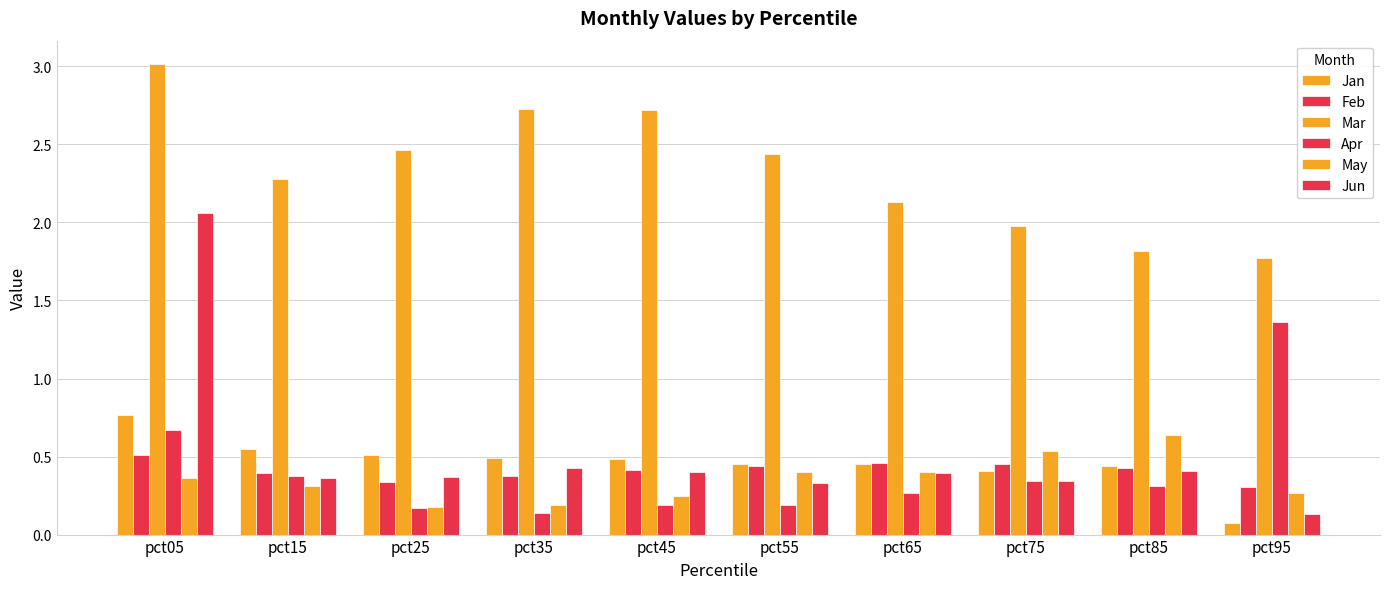

At which category is the sum across all series the highest?

pct05